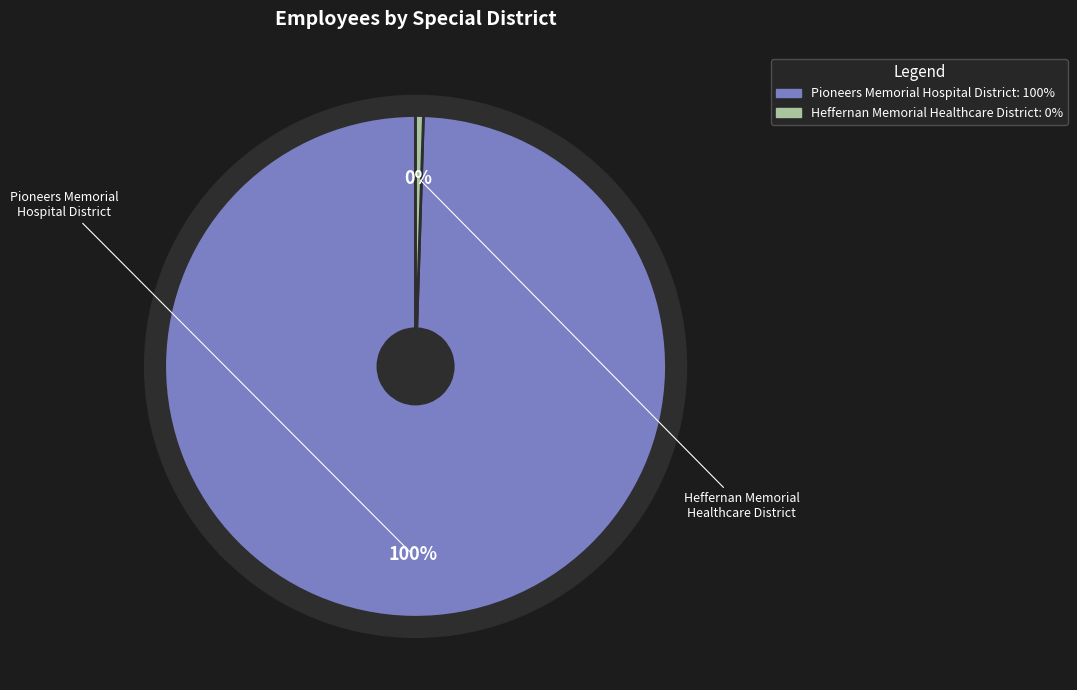

True or false: Heffernan Memorial Healthcare District accounts for 0% of the total.

True